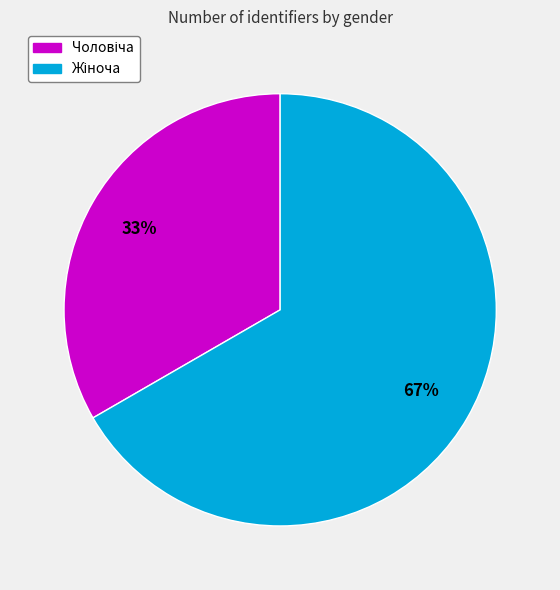

To the nearest percent, what is the average slice percentage?

50%